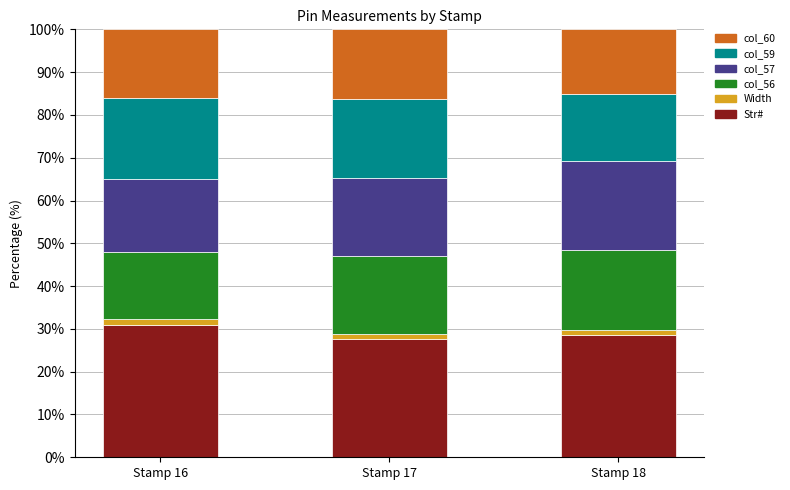

What is the average value of the Str# series?

29.1